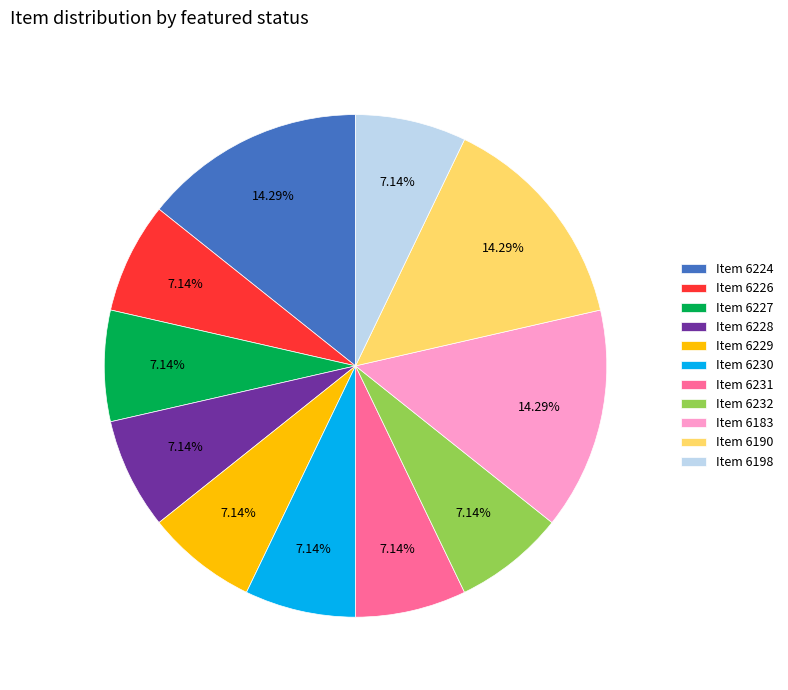

Does Item 6190 represent more than half of the total?

No